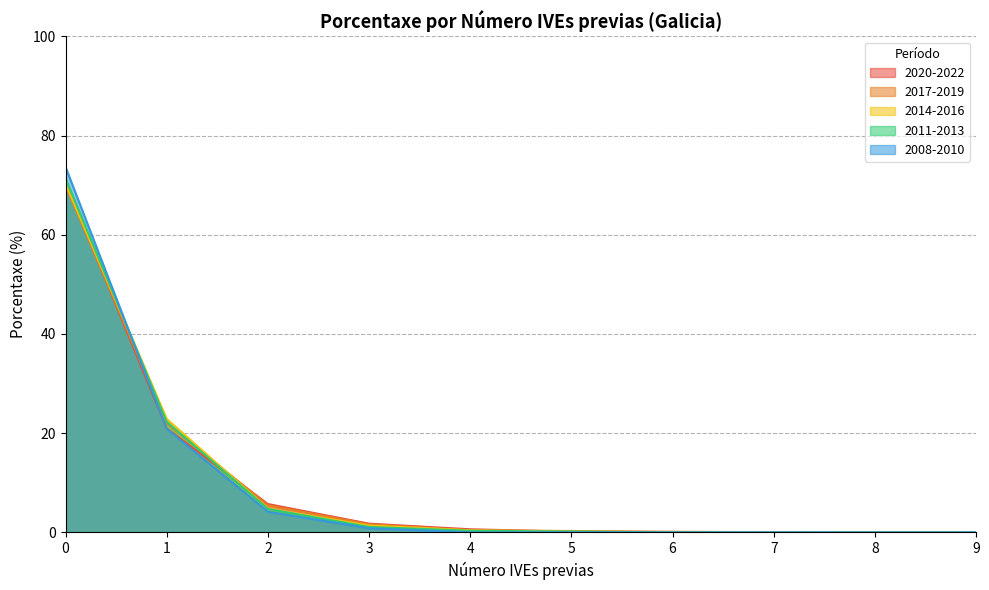

The 2014-2016 series shows 0.6 at 3. True or false?

False